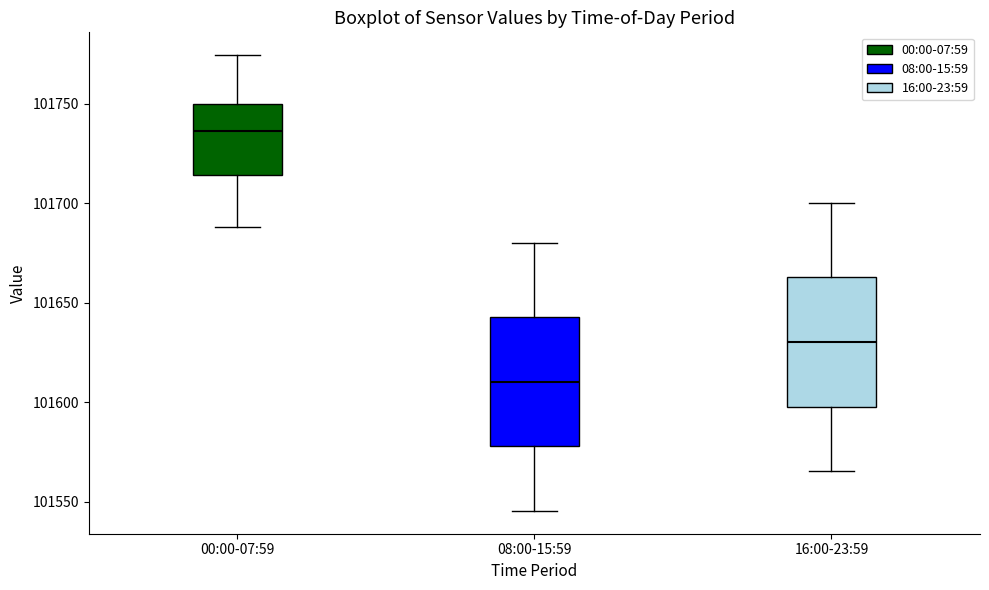

Reading left to right, read every box against the y-axis: the position of its median line, the range the box covers, and the ends of its whiskers. The values are not printed on the chart, so give them approximately, as read against the axis.

00:00-07:59: median 101735, box 101715 to 101750, whiskers 101690 to 101775
08:00-15:59: median 101610, box 101580 to 101645, whiskers 101545 to 101680
16:00-23:59: median 101630, box 101600 to 101665, whiskers 101565 to 101700